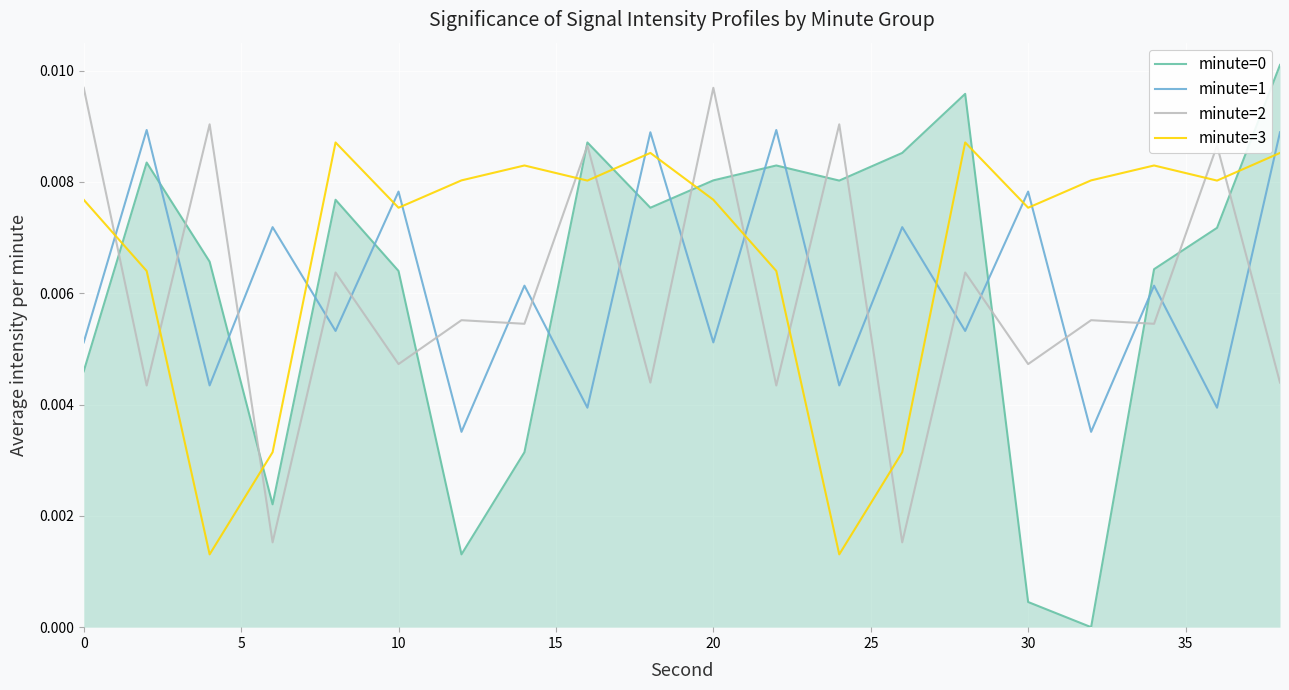

How many interior local valleys does the minute=1 series have?

9